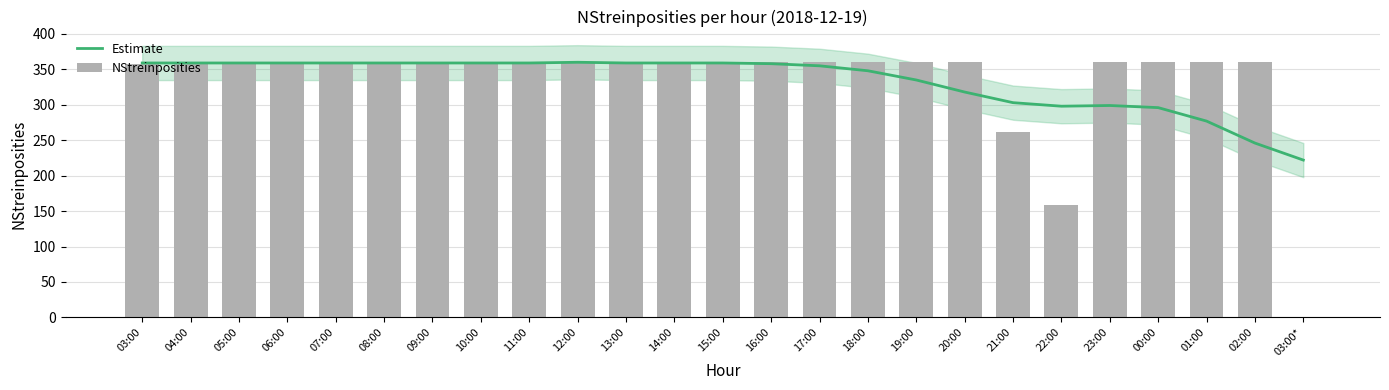

What is the difference between the second highest and minimum values in the NStreinposities series?

359